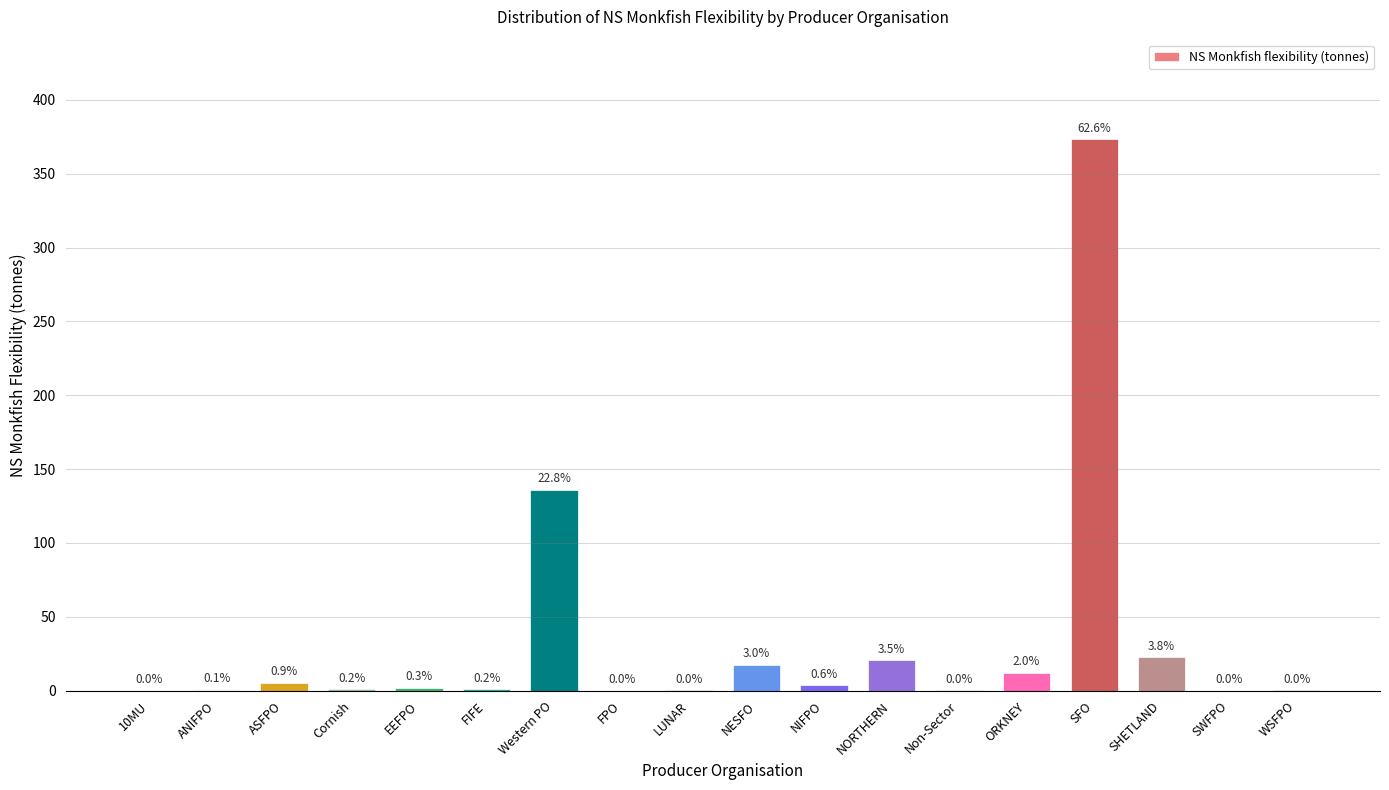

What is the average value?

33.1